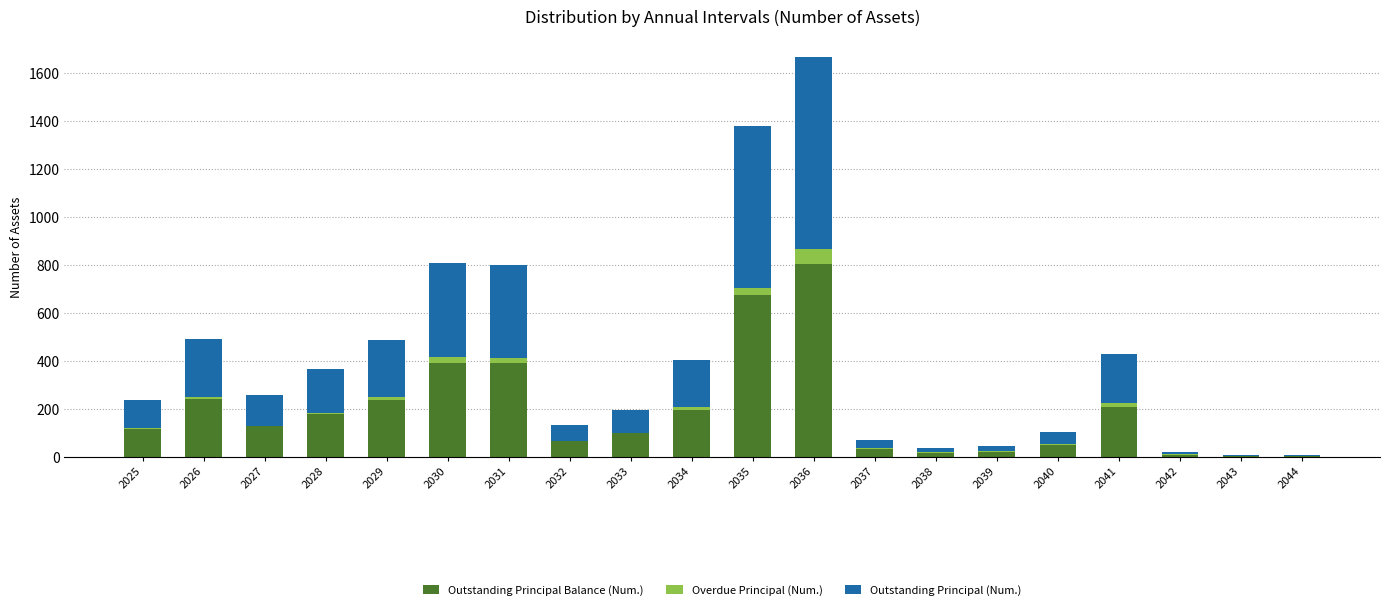

Read the Outstanding Principal Balance (Num.) value at 2029, to the nearest 50.

250